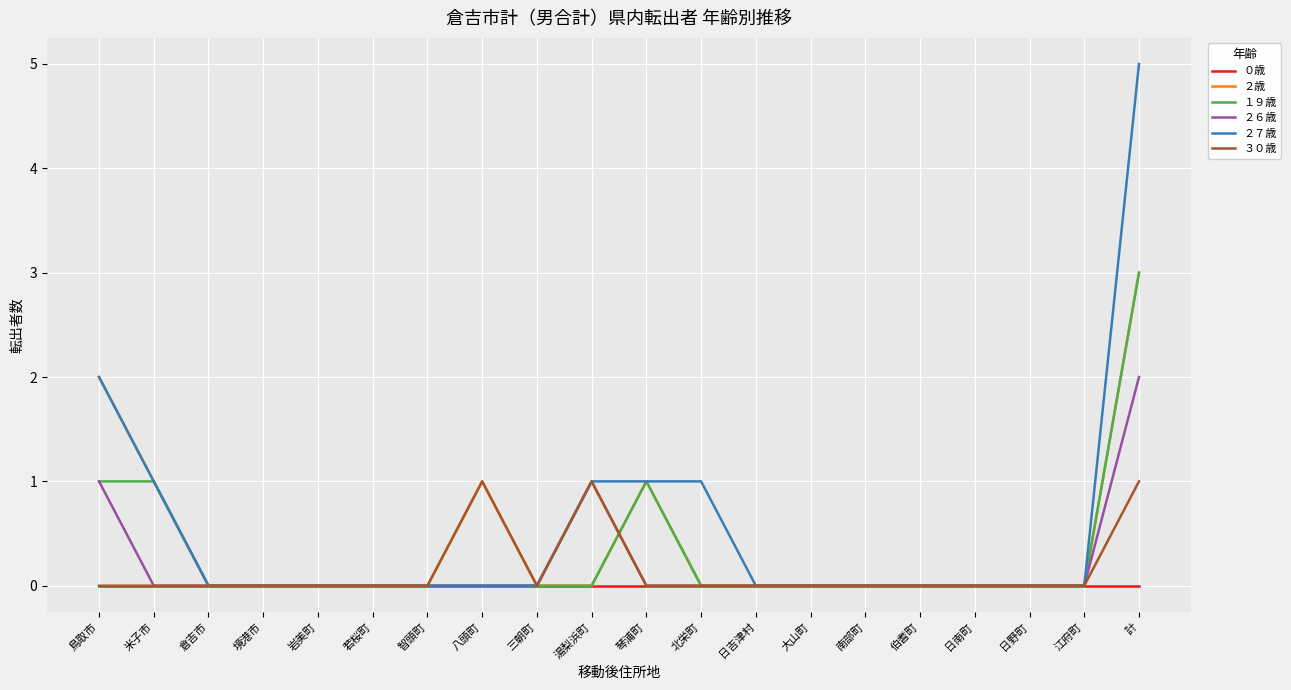

What are all the series names shown in the legend?

０歳, ２歳, １９歳, ２６歳, ２７歳, ３０歳